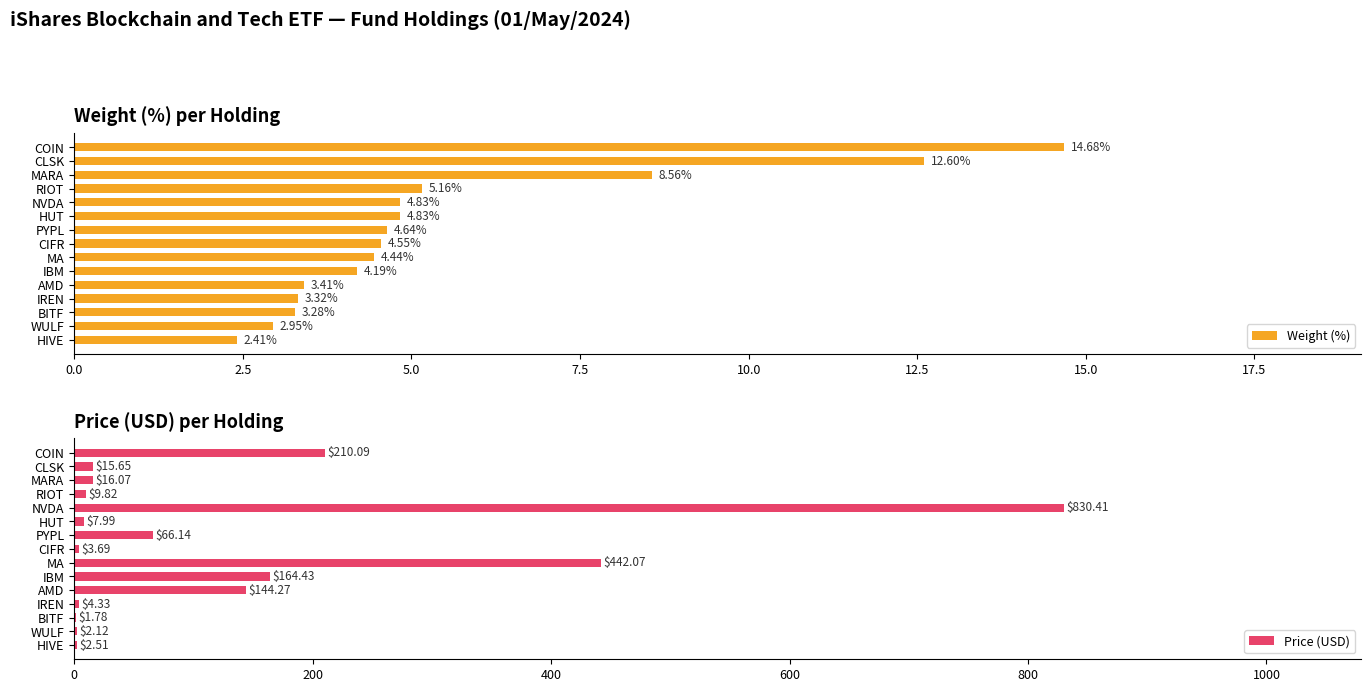

At which label does Weight (%) reach its peak?

COIN